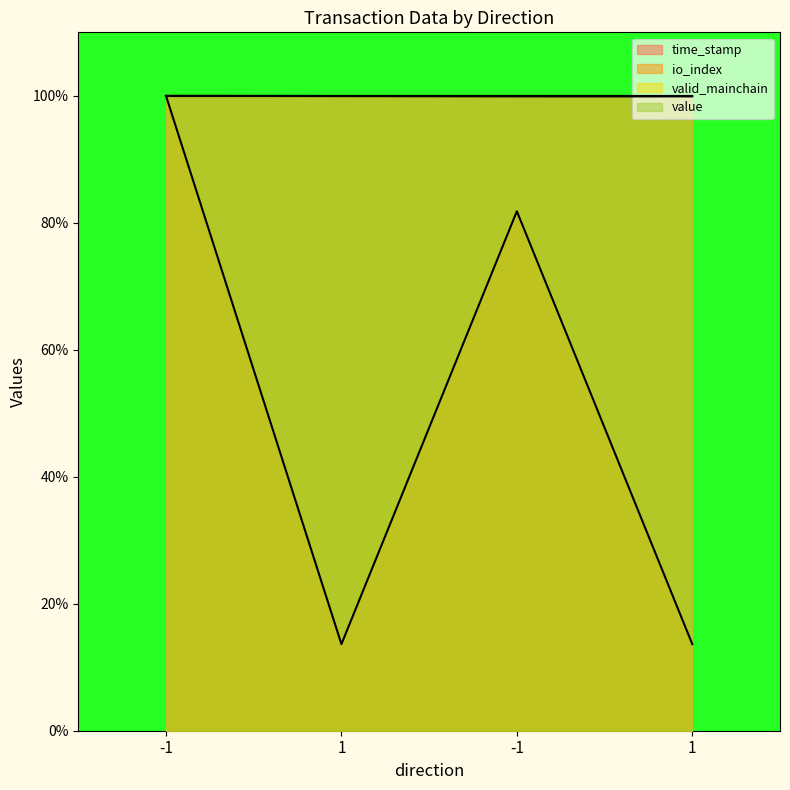

Which series changed the most between 1 and -1?

io_index